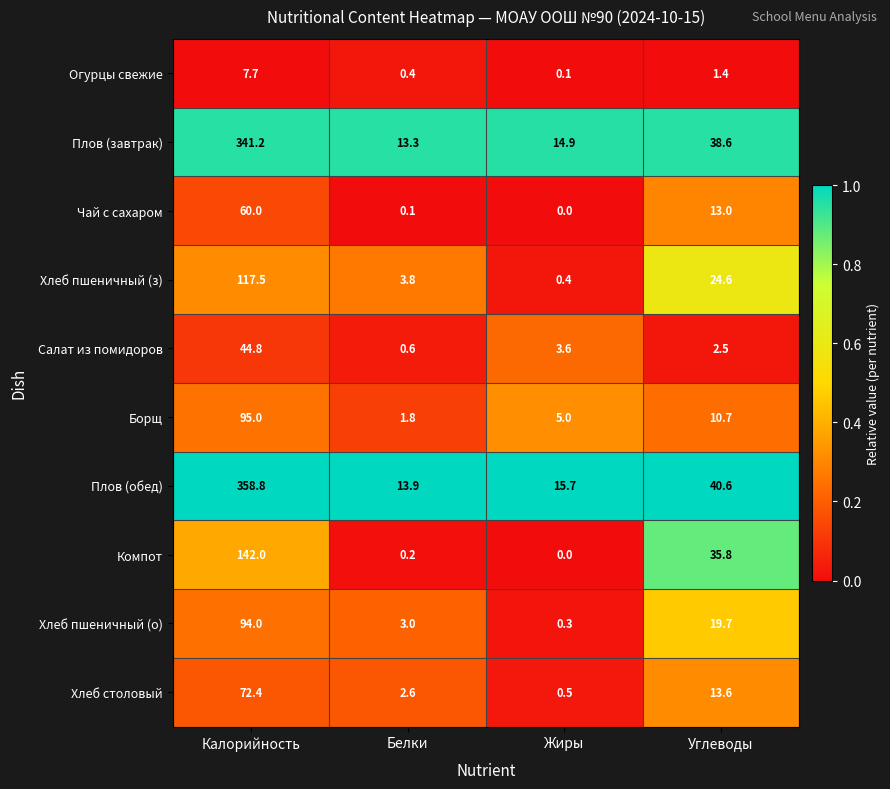

What is the difference between the highest and lowest values at Белки?

13.8